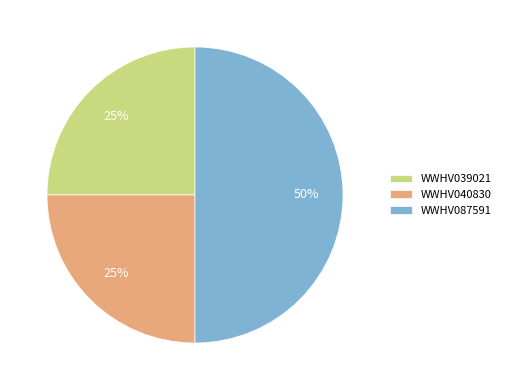

How many slices are in this pie chart?

3